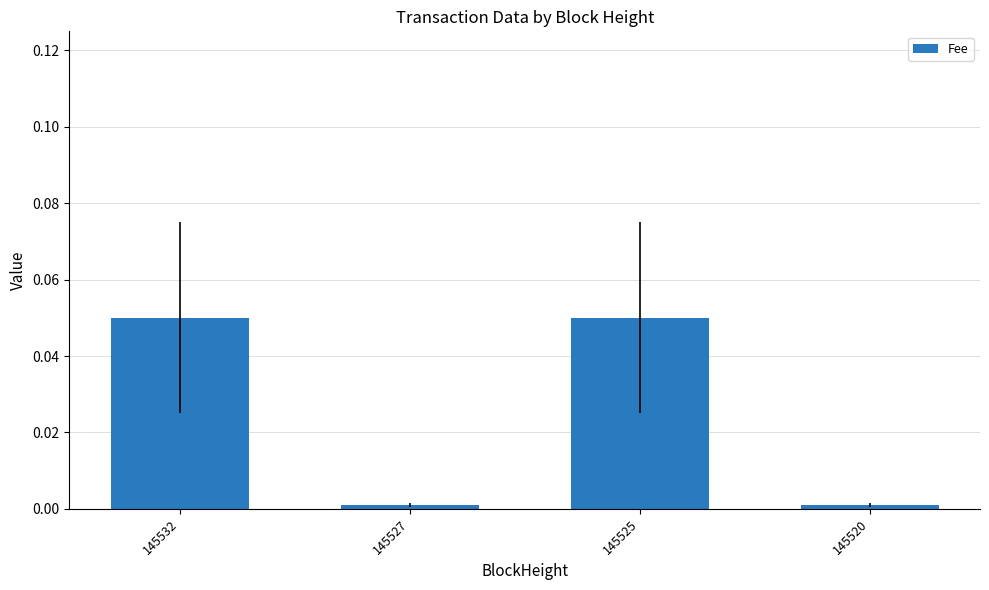

Between 145525 and 145520, which is larger?

145525